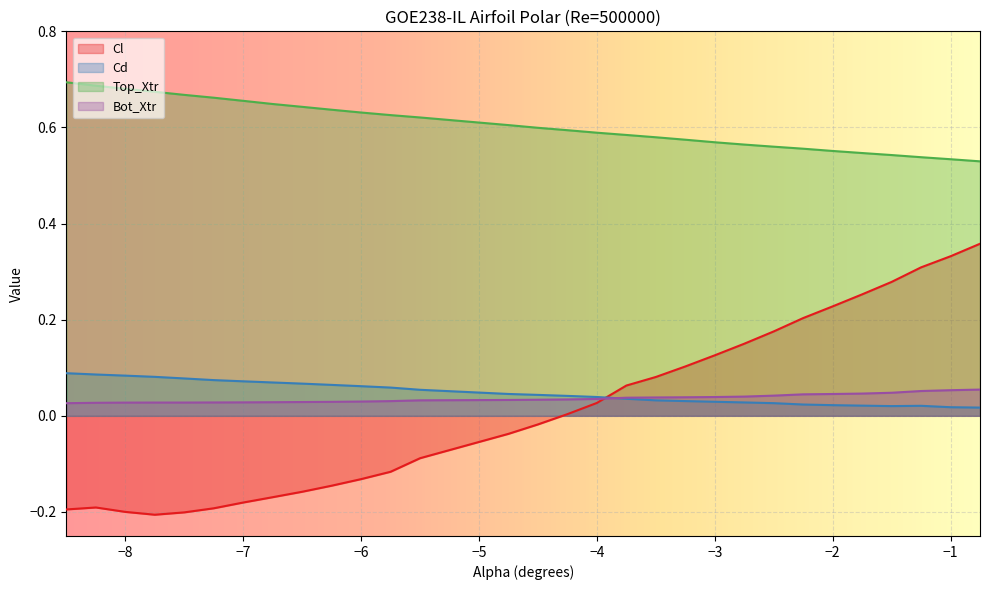

How many lines are shown in the chart?

4